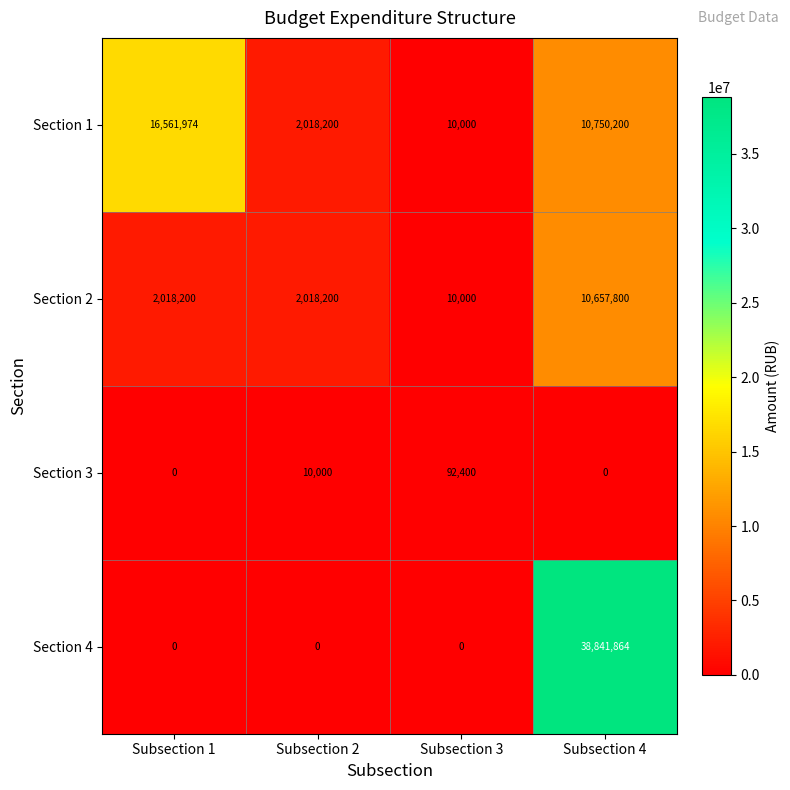

How many categories are shown in the chart?

4